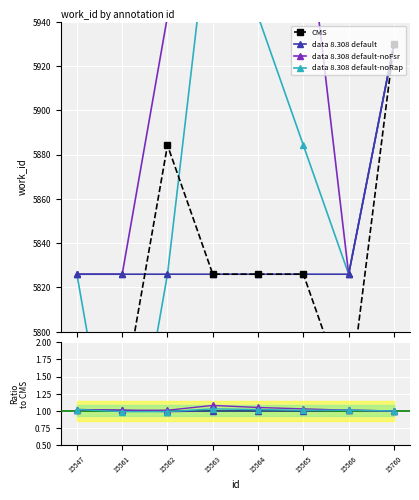

The value of data 8.308 default at 15565 is 1.0. True or false?

True